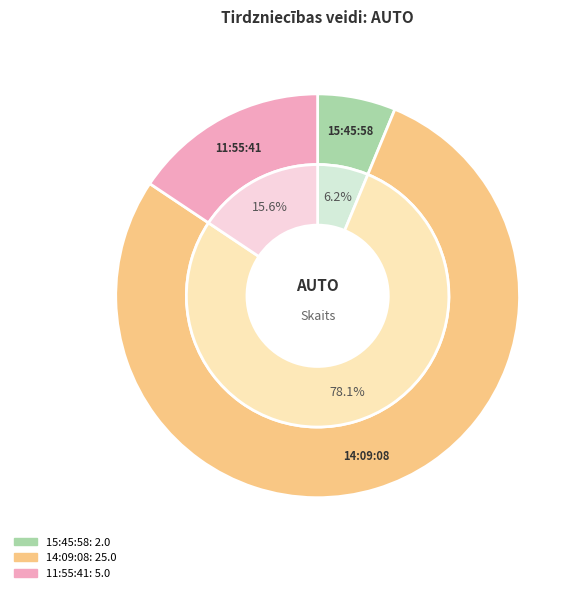

What is the majority slice?

14:09:08